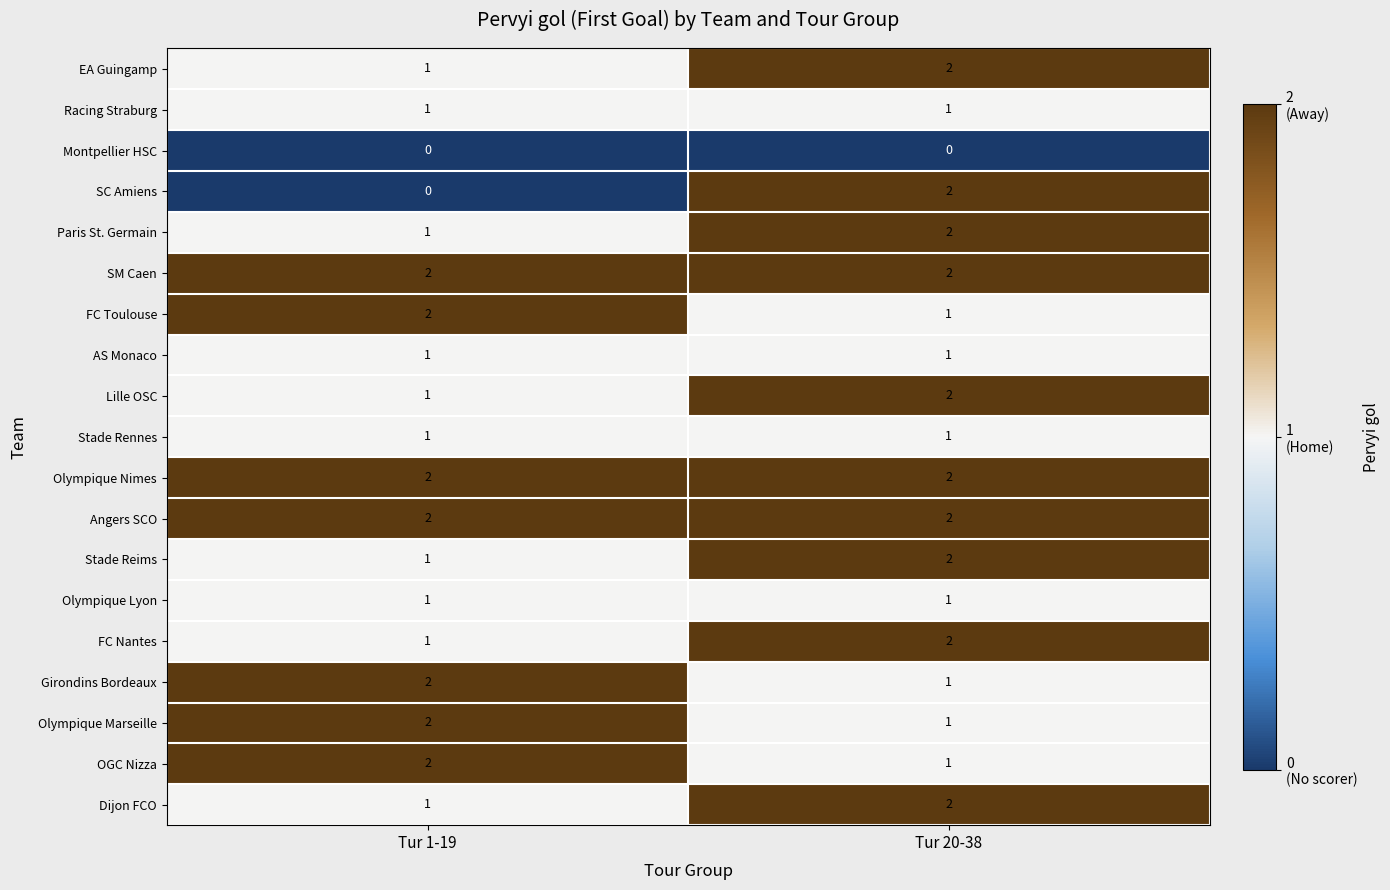

The Dijon FCO series shows 1 at Tur 1-19. True or false?

True